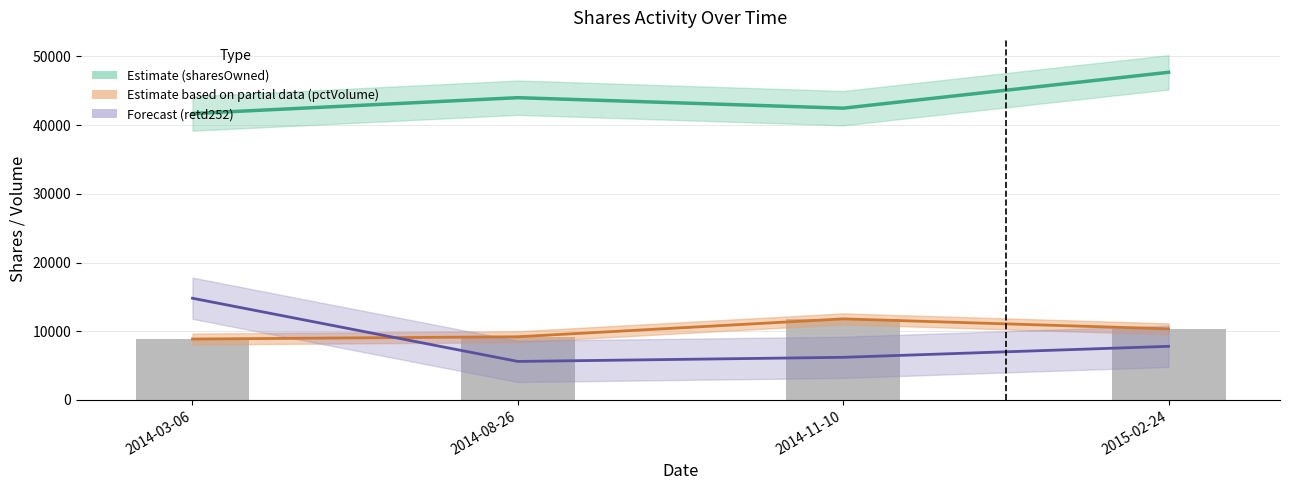

List the series in order of their peak value, lowest first.

pctVolumeTraded (line), pctVolumeTraded, retd252 (scaled), sharesOwnedFollowingTransaction